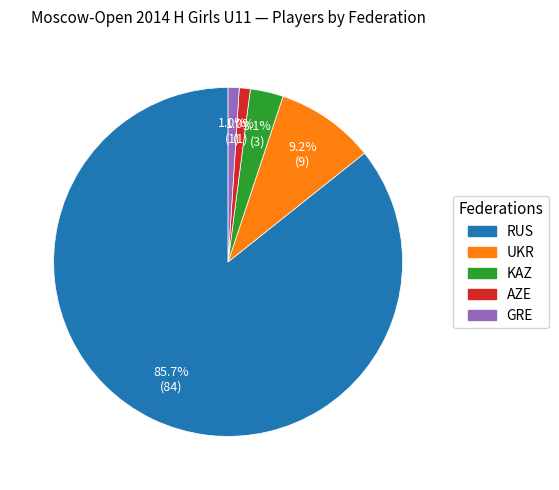

Is RUS the majority of the pie?

Yes